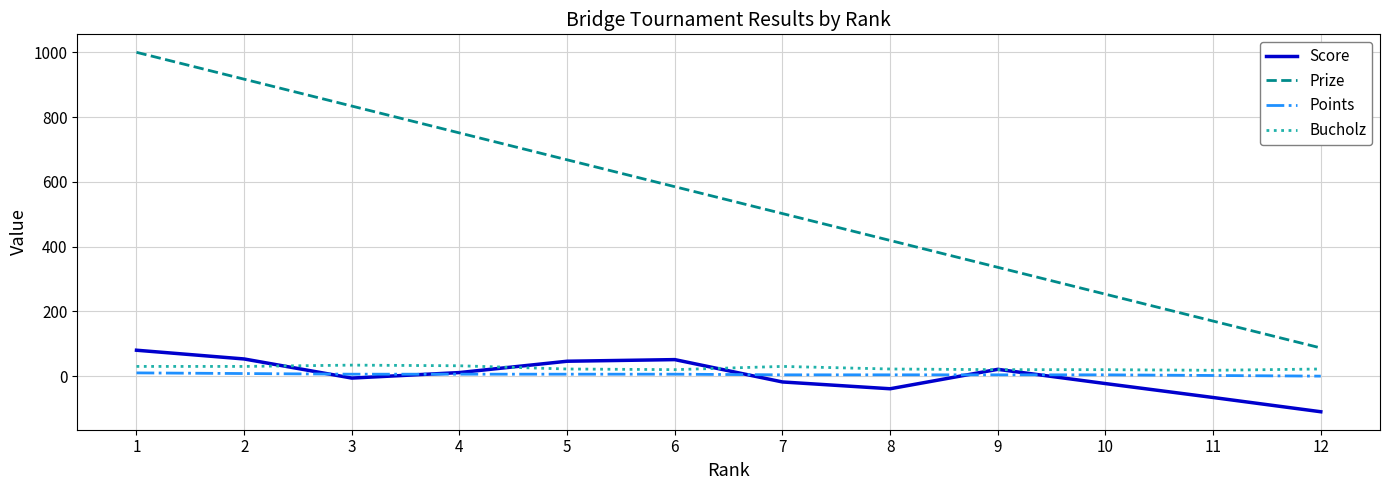

Which series has the largest total across all categories?

Prize